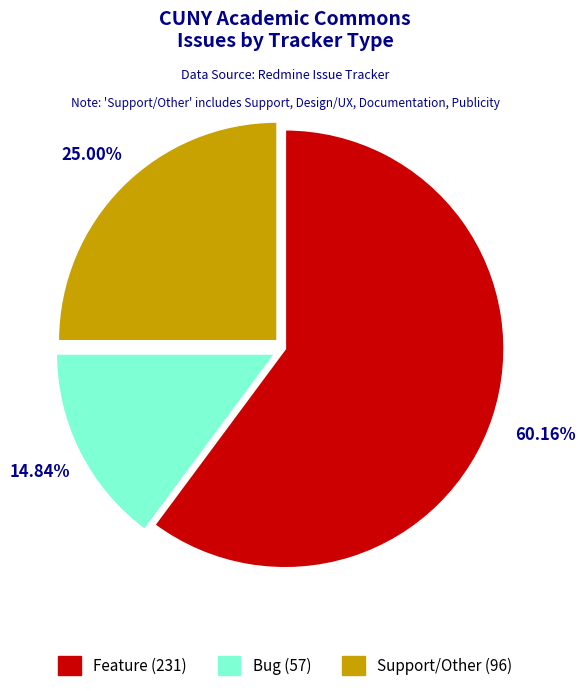

Is there any slice that represents more than half of the pie?

Yes